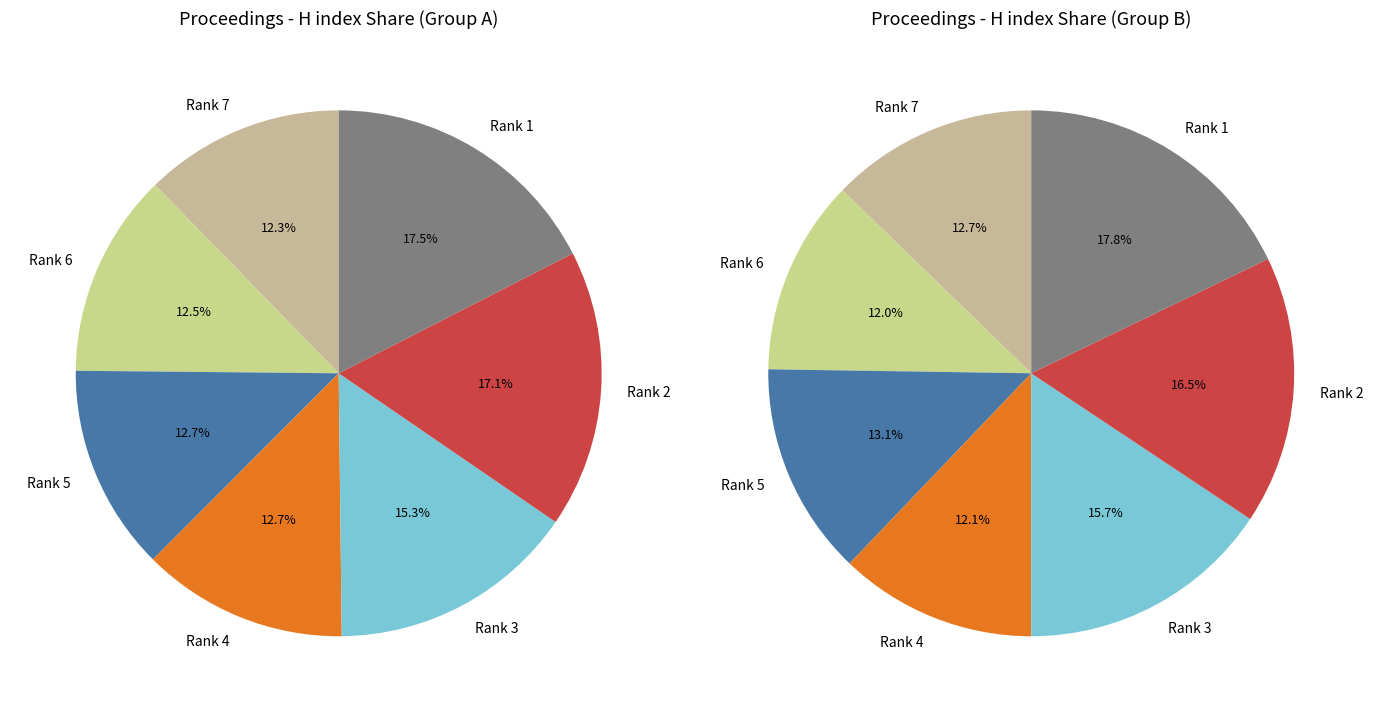

Is the sum of Rank 4 and Rank 6 greater than half?

No